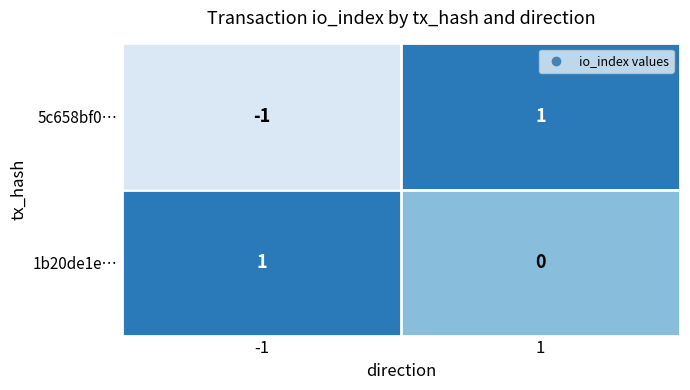

Which series has the largest total across all categories?

1b20de1e…